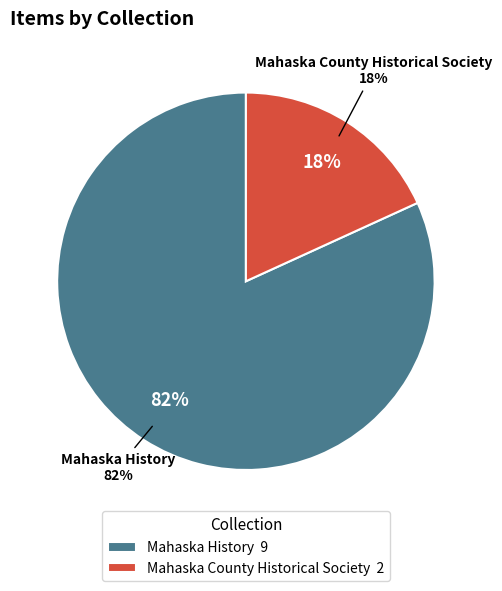

Do Chuck Russell and Mahaska History together represent more than half of the pie?

Yes